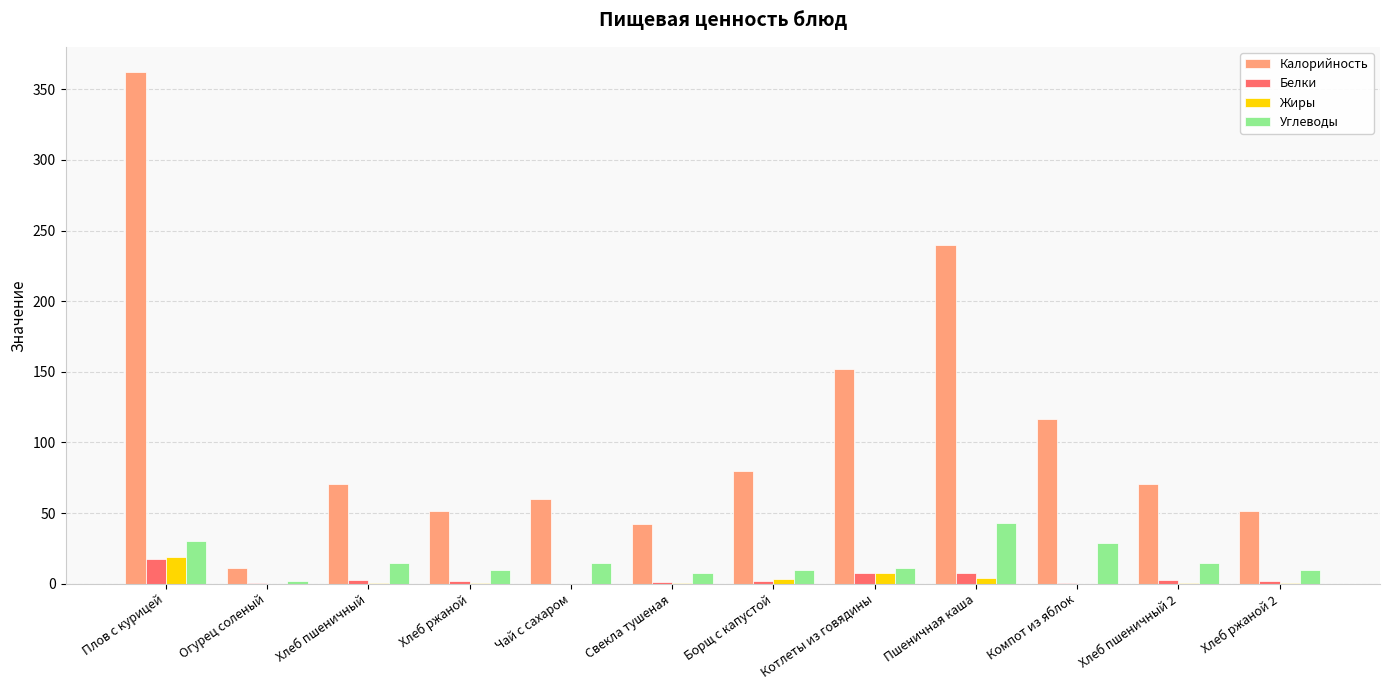

Which category has the highest value across all series?

Плов с курицей